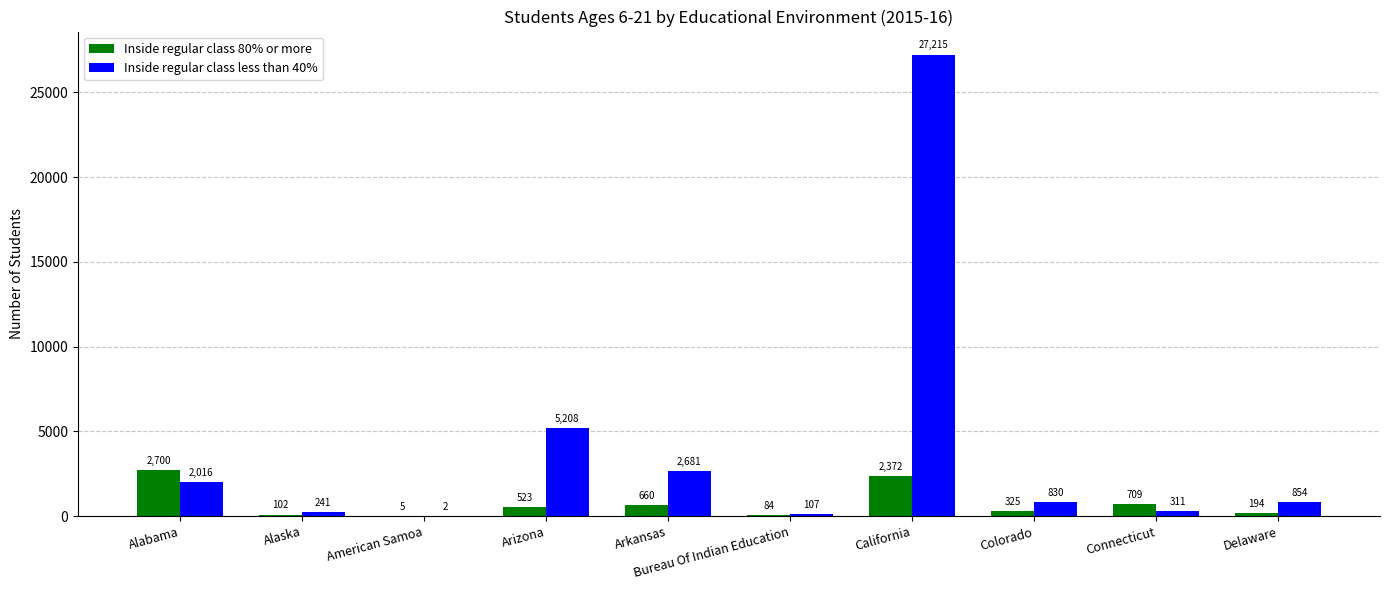

What is the maximum value shown in the chart?

27215